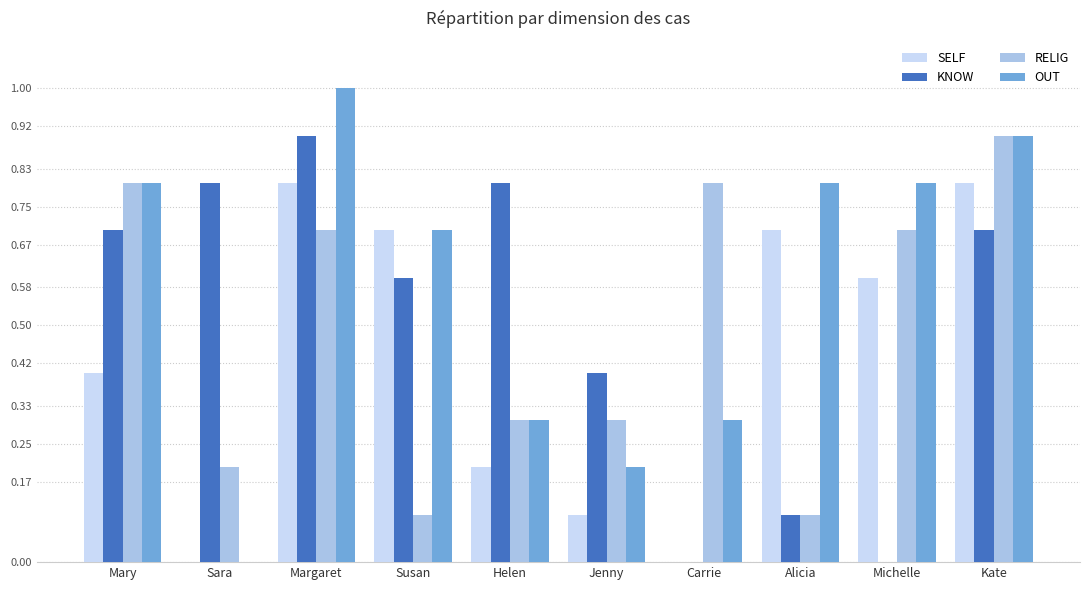

Which category has the highest value in the RELIG series?

Kate